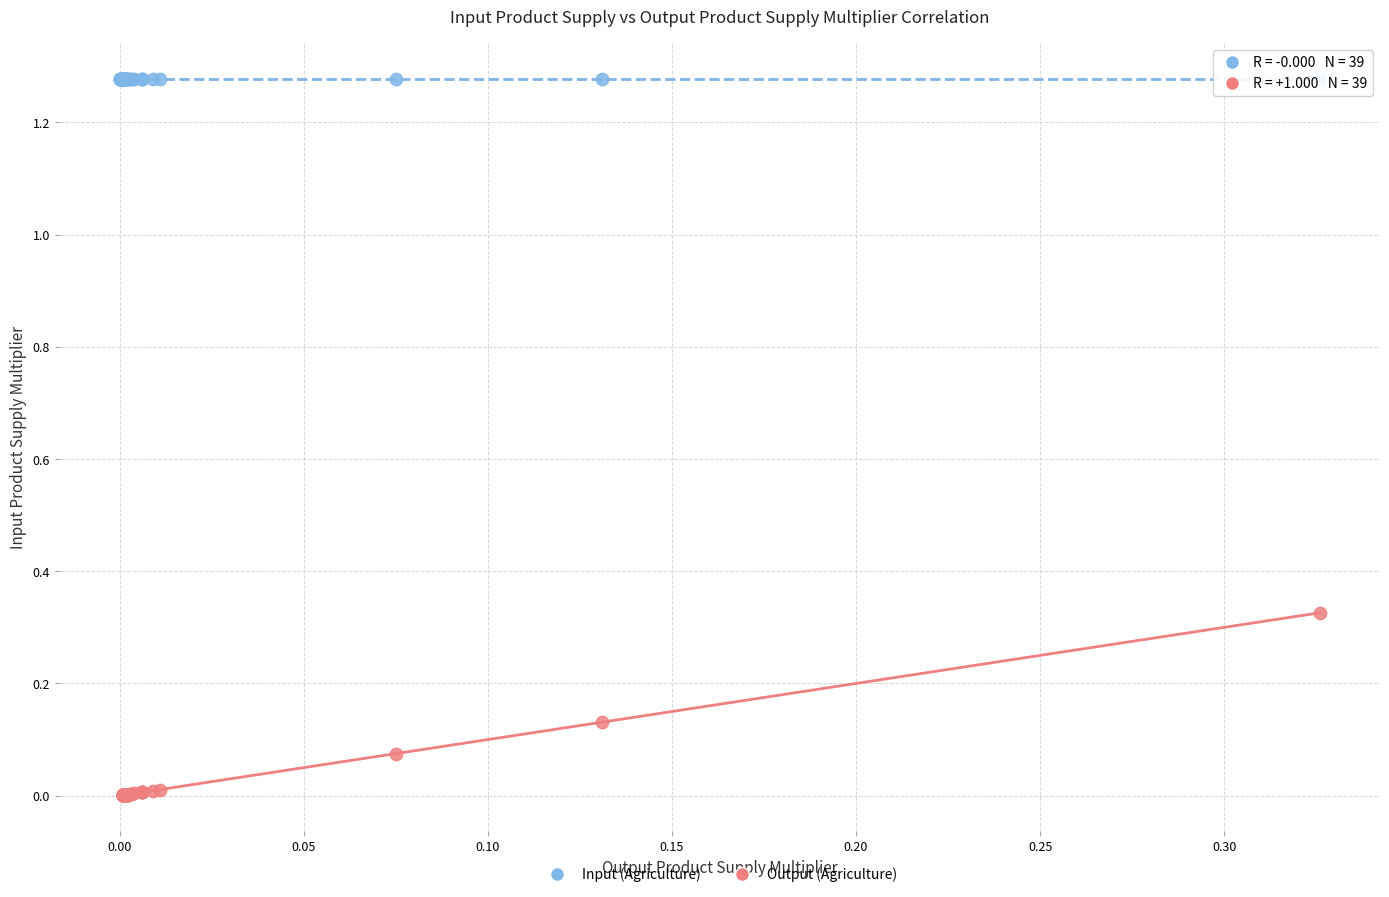

Which series contains the highest Y value?

Input (Agriculture)